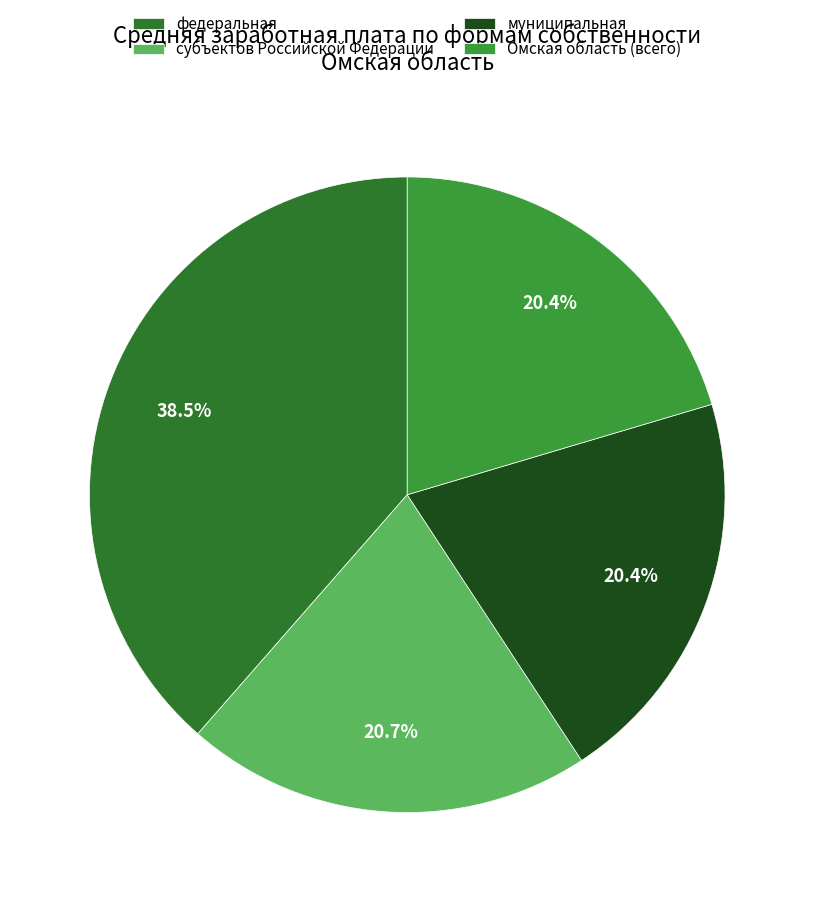

Does федеральная account for over 50% of the chart?

No